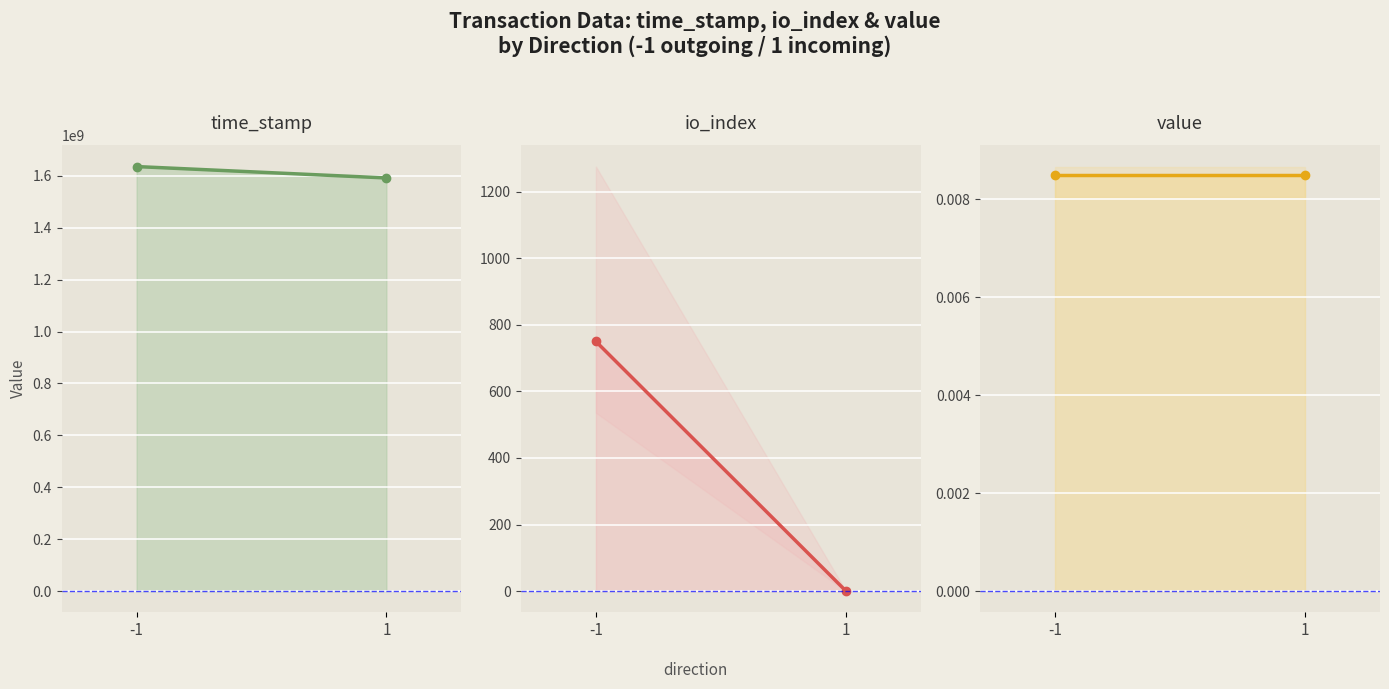

List the labels in order of time_stamp value, smallest first.

1, -1